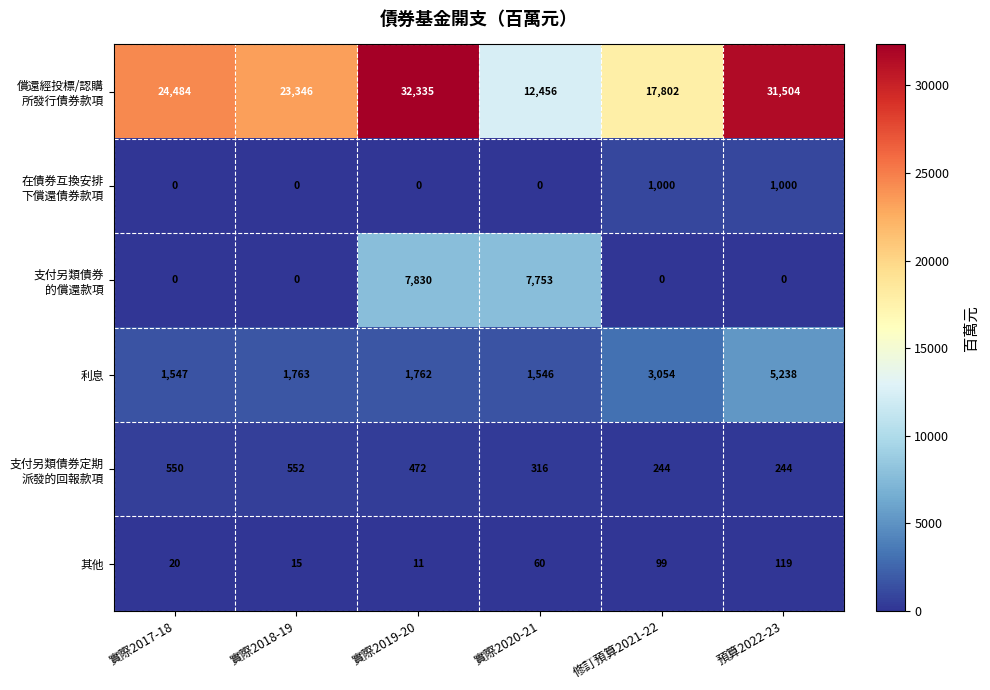

List the labels in order of 其他 value, largest first.

預算2022-23, 修訂預算2021-22, 實際2020-21, 實際2017-18, 實際2018-19, 實際2019-20